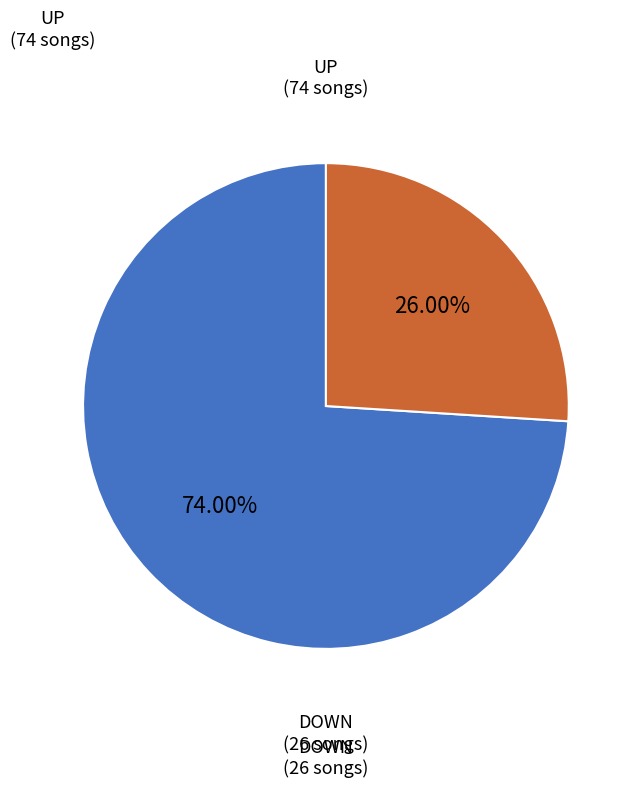

To the nearest percent, what is the difference between the largest and smallest slice percentages?

48%